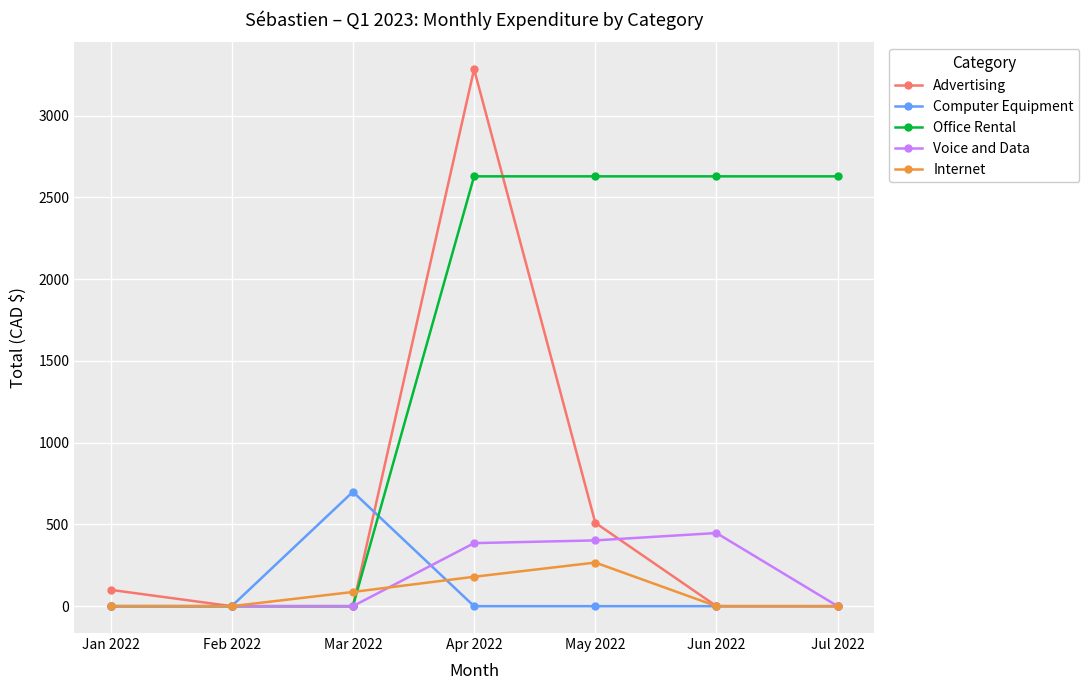

True or false: Office Rental and Internet cross at least once.

True